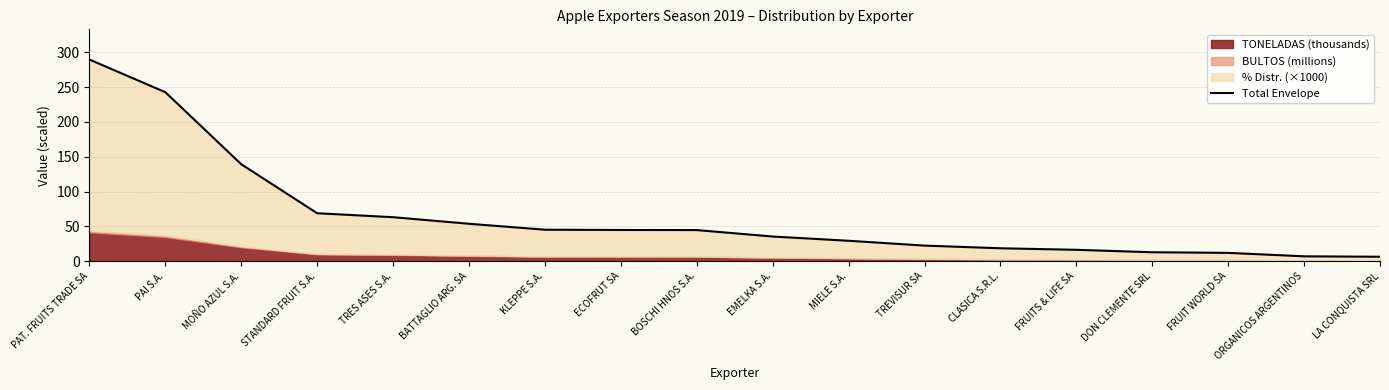

Reading right to left, extract all data points from this chart.

6.3	6.9	11.9	12.8	16.3	18.5	22.3	29.3	35.3	44.6	44.8	45.1	53.7	63.1	68.8	139.2	242.8	289.7